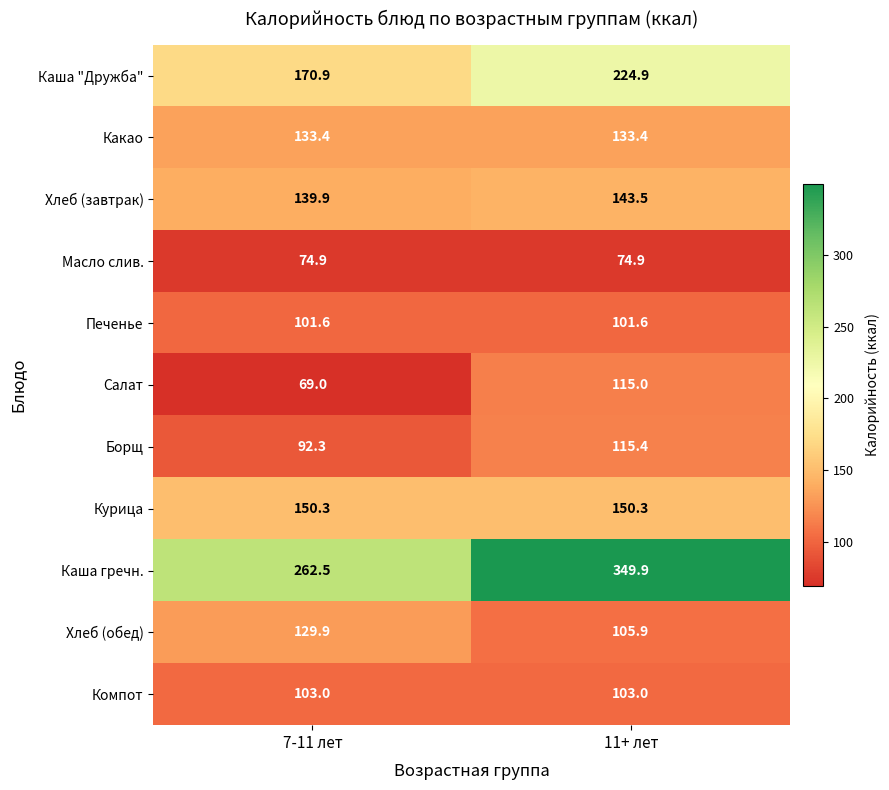

Is it true that Хлеб (обед) equals 129.9 at 7-11 лет?

True